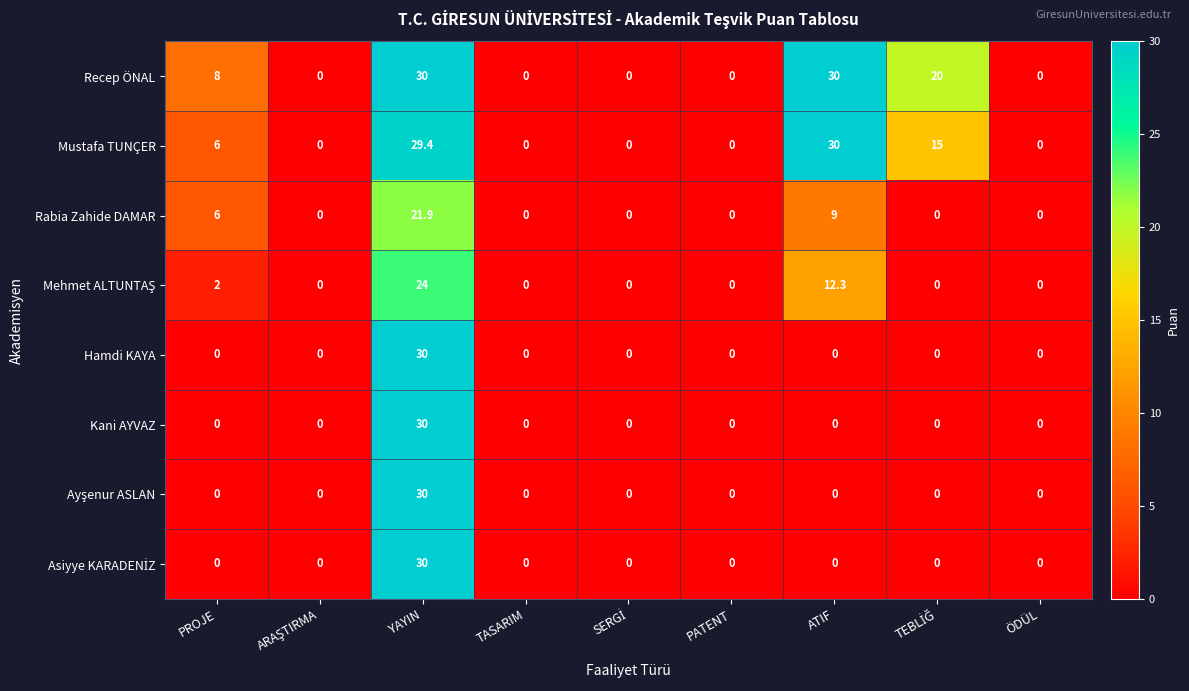

The Mustafa TUNÇER series shows 0.0 at PATENT. True or false?

True